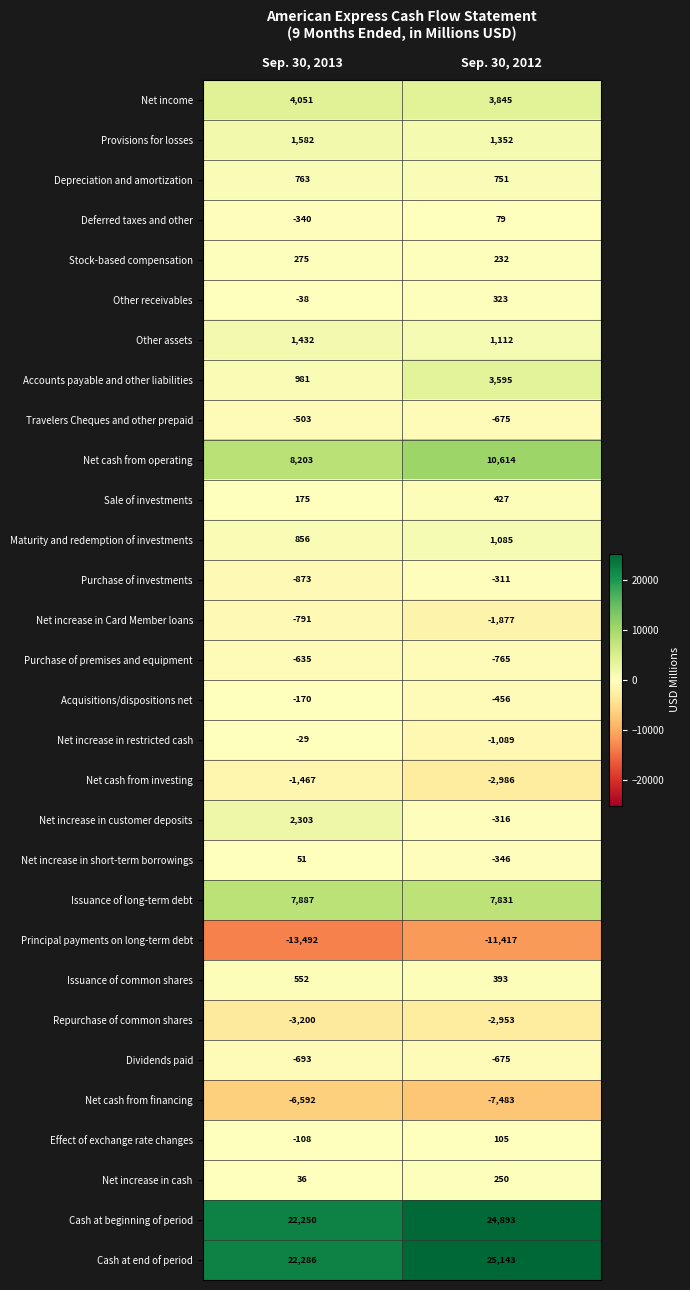

At which category is the sum across all series the highest?

Sep. 30, 2012